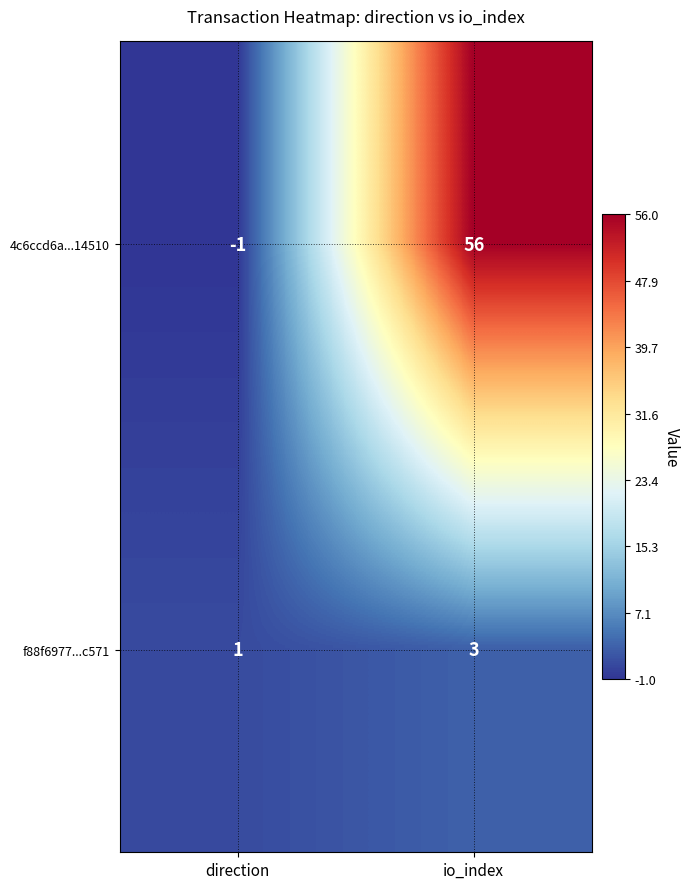

Which series has the largest total across all categories?

4c6ccd6a...14510